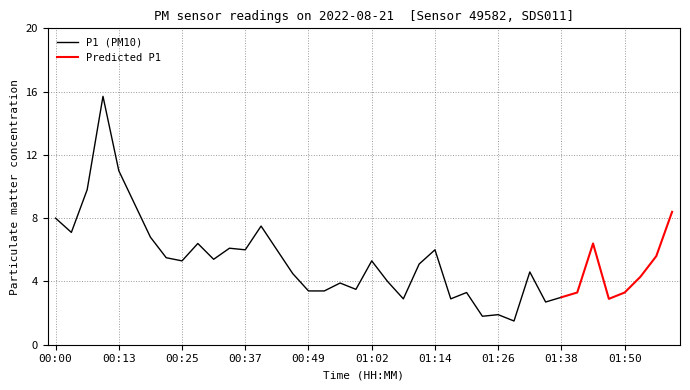

True or false: P1 has more than 0 points higher than both neighbors.

True